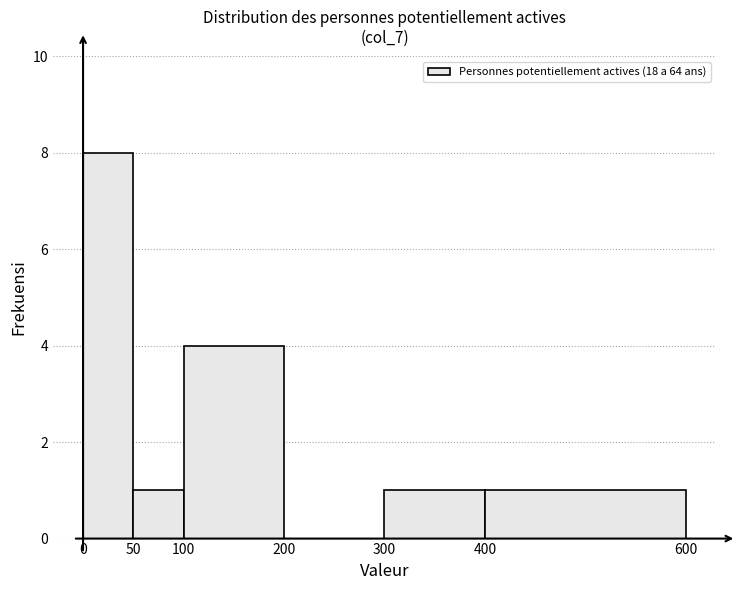

Reading left to right, list every bar in this chart as the range it spans on the x-axis followed by its height. The values are not printed on the chart, so give them approximately, as read against the axis.

0 to 50: 8
50 to 100: 1
100 to 200: 4
200 to 300: 0
300 to 400: 1
400 to 600: 1